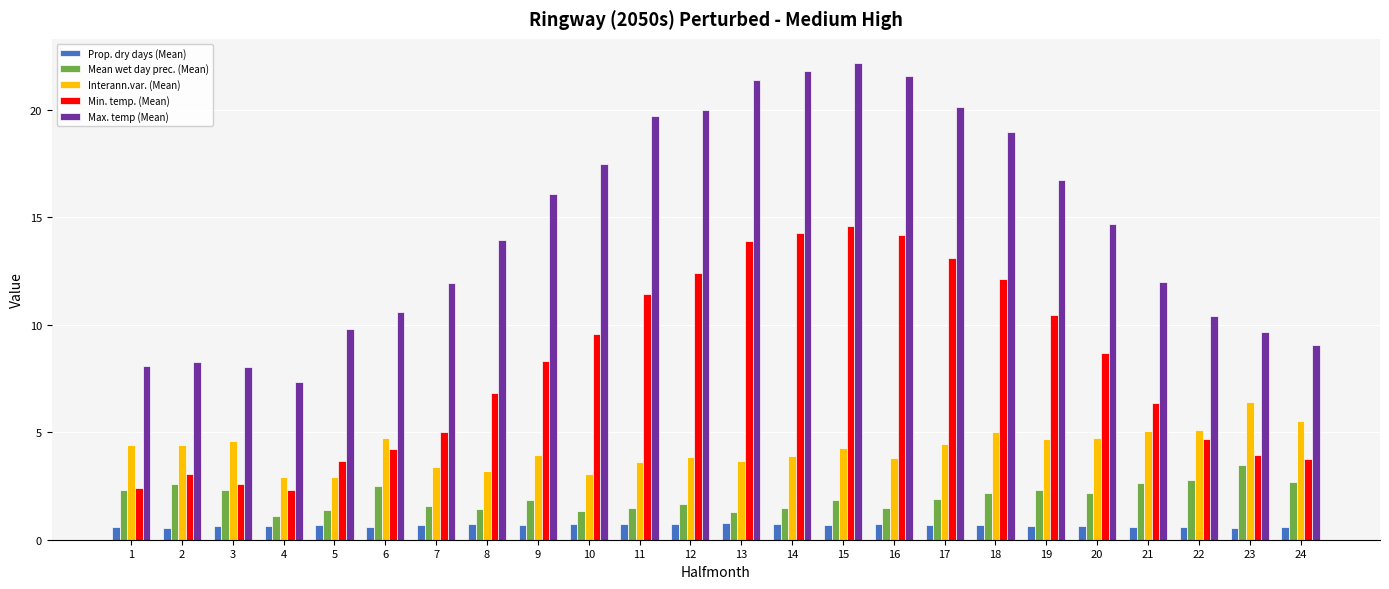

What is the sum of all Min. temp. (Mean) values?

191.9